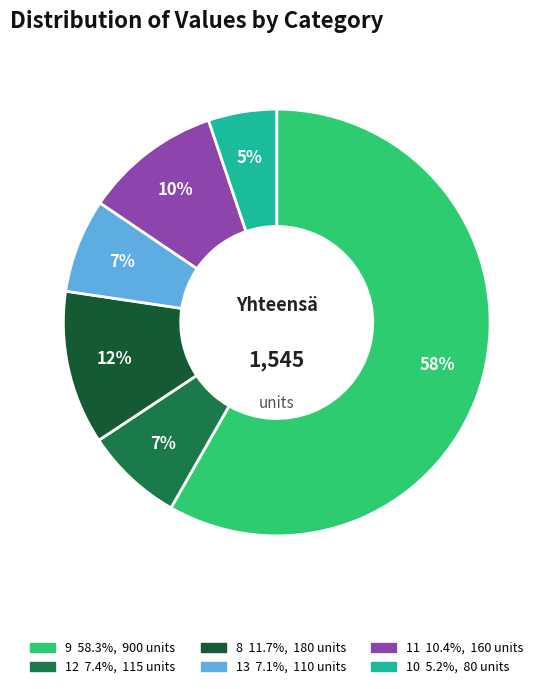

To the nearest percent, what is the average slice percentage?

17%